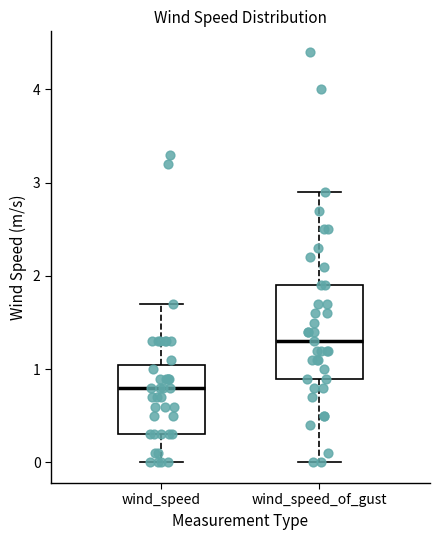

Comparing the boxes themselves (not the whiskers), which one is the tallest?

wind_speed_of_gust